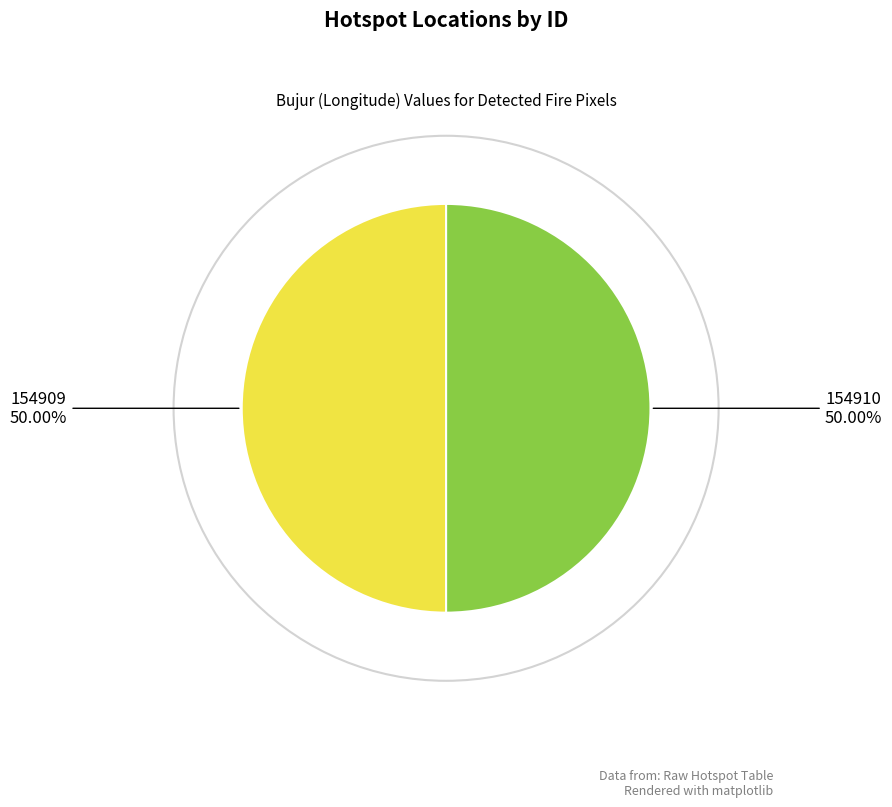

Do 154909 and 154910 together represent more than half of the pie?

Yes